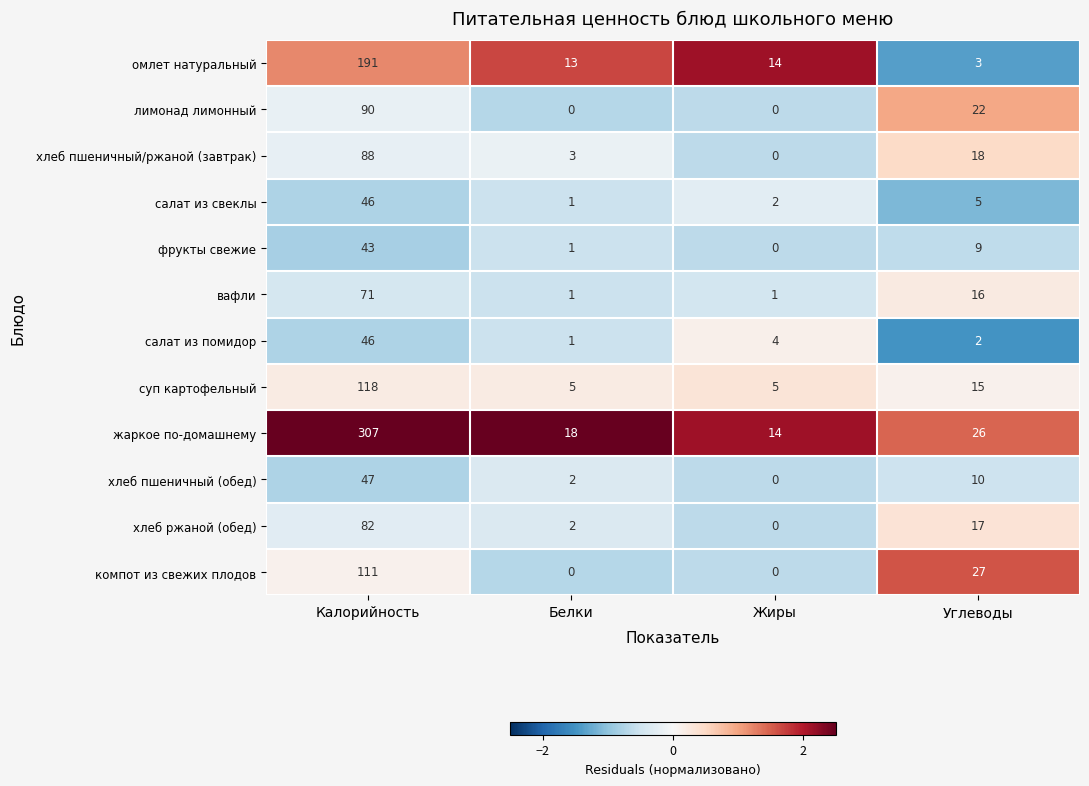

Which series has the widest spread of values?

жаркое по-домашнему